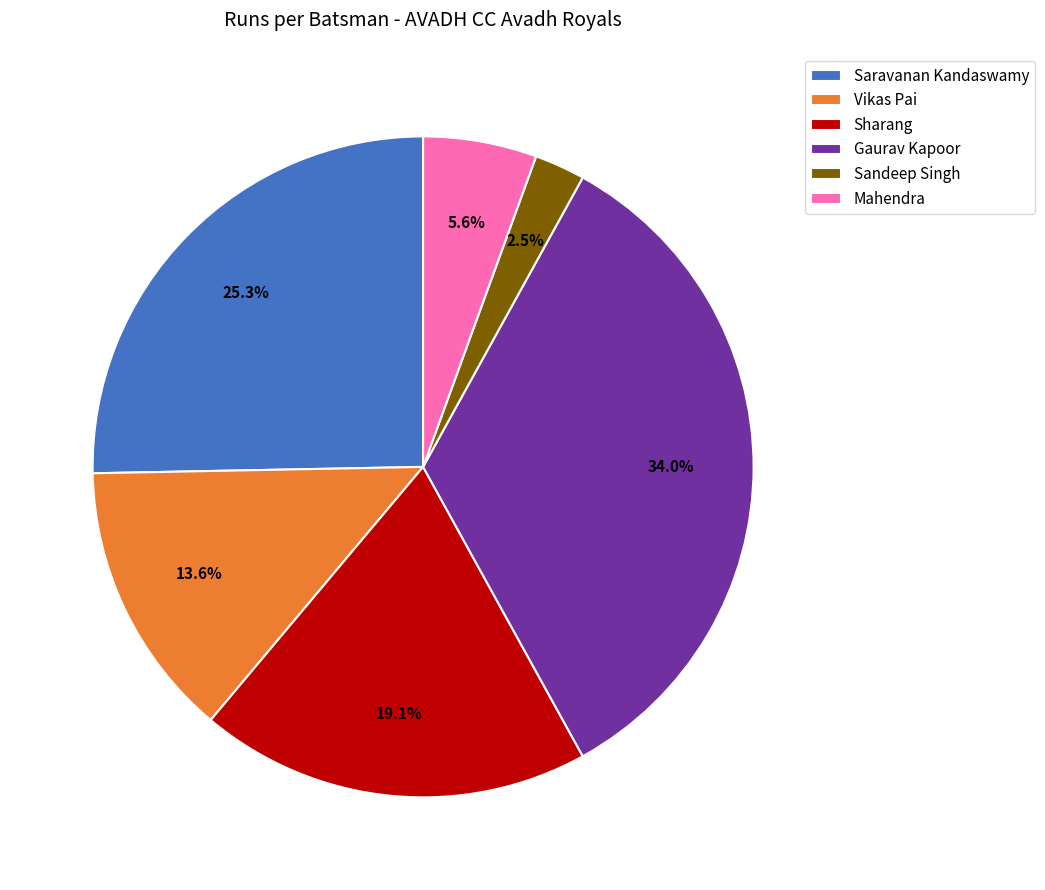

Do Mahendra and Sharang together represent more than half of the pie?

No